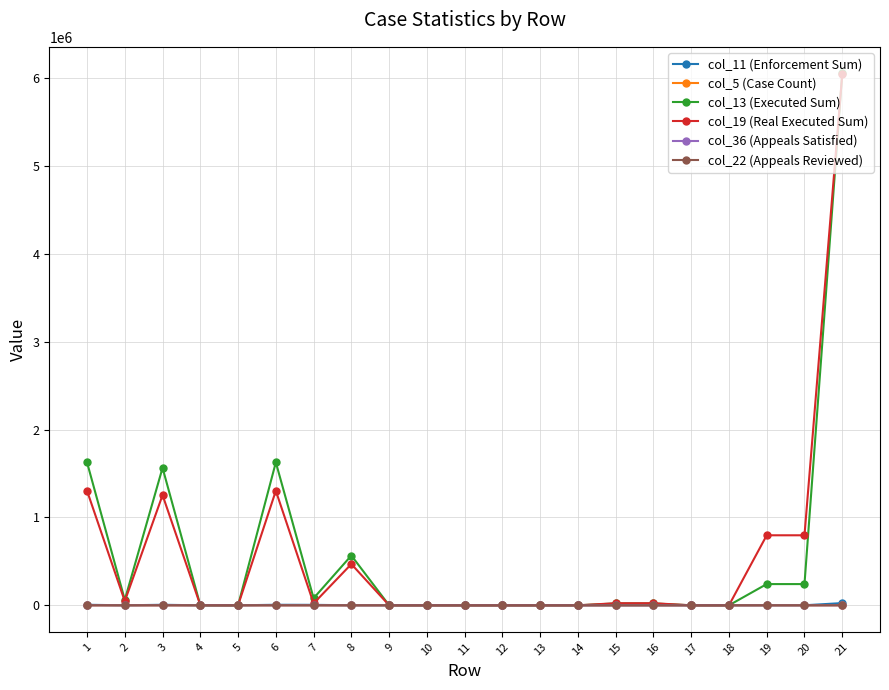

What are all the series names shown in the legend?

col_11 (Enforcement Sum), col_5 (Case Count), col_13 (Executed Sum), col_19 (Real Executed Sum), col_36 (Appeals Satisfied), col_22 (Appeals Reviewed)